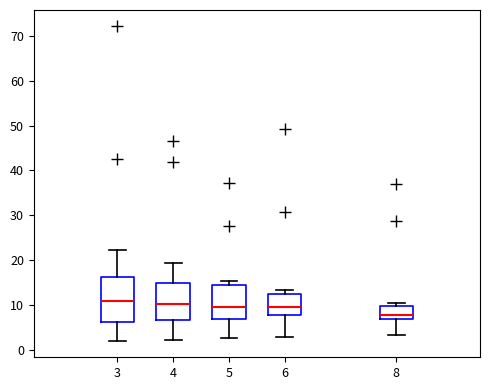

Reading left to right, transcribe this box plot: for each box, give where its median line is, the range the box spans, and where its two whiskers end, as read against the y-axis. The values are not printed on the chart, so give them approximately, as read against the axis.

3: median 11, box 6 to 16, whiskers 2 to 22
4: median 10, box 7 to 15, whiskers 2 to 19
5: median 10, box 7 to 14, whiskers 3 to 15
6: median 9, box 8 to 12, whiskers 3 to 13
8: median 8, box 7 to 10, whiskers 3 to 10 (just above the box's upper edge)